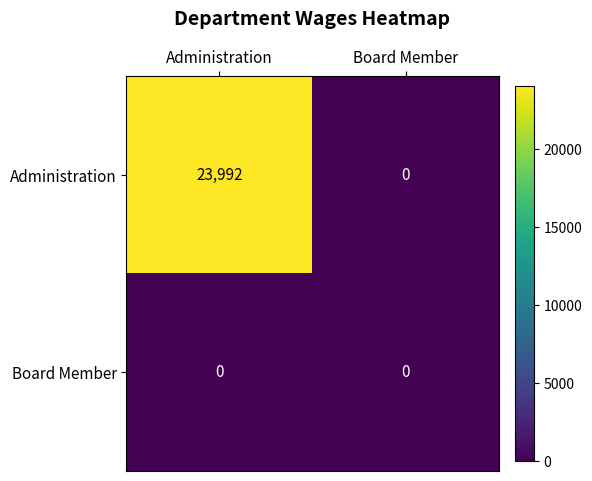

List the series in order of their peak value, highest first.

Administration, Board Member